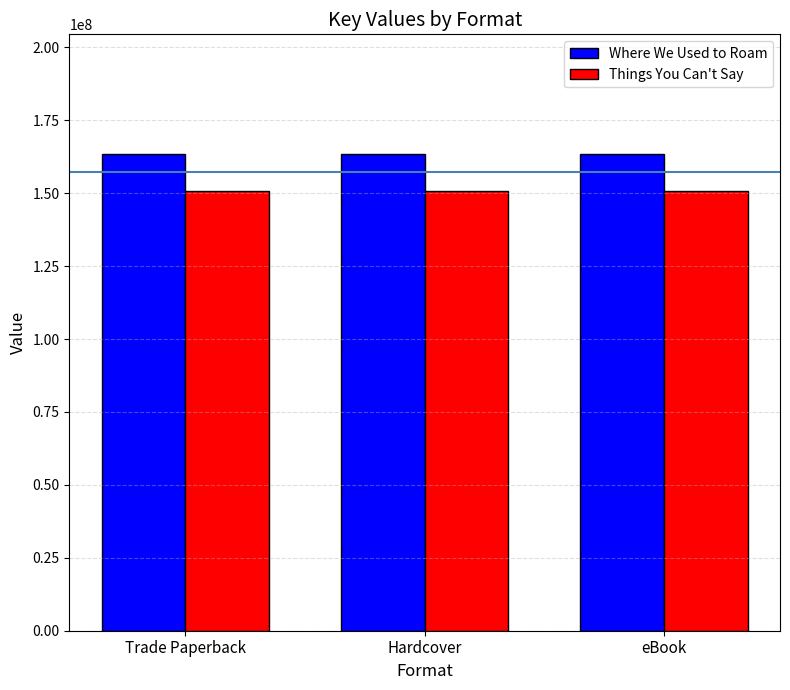

Are the bars grouped side by side (vs. stacked)?

Yes